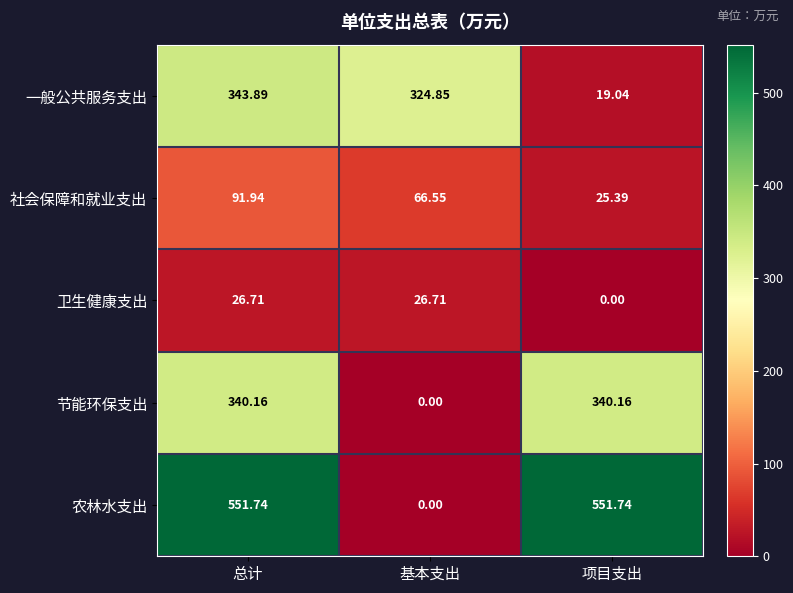

Which series changed the most between 总计 and 项目支出?

一般公共服务支出